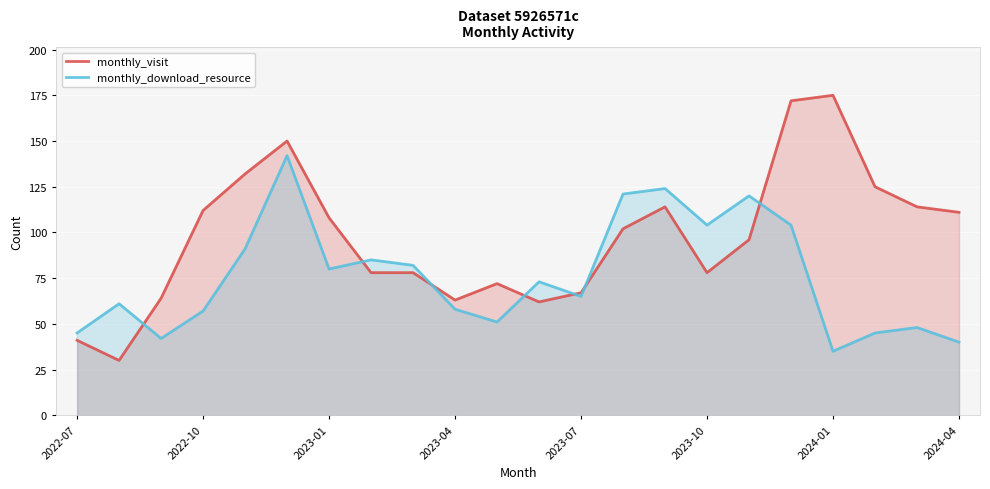

What is the sum of all monthly_download_resource values?

1673